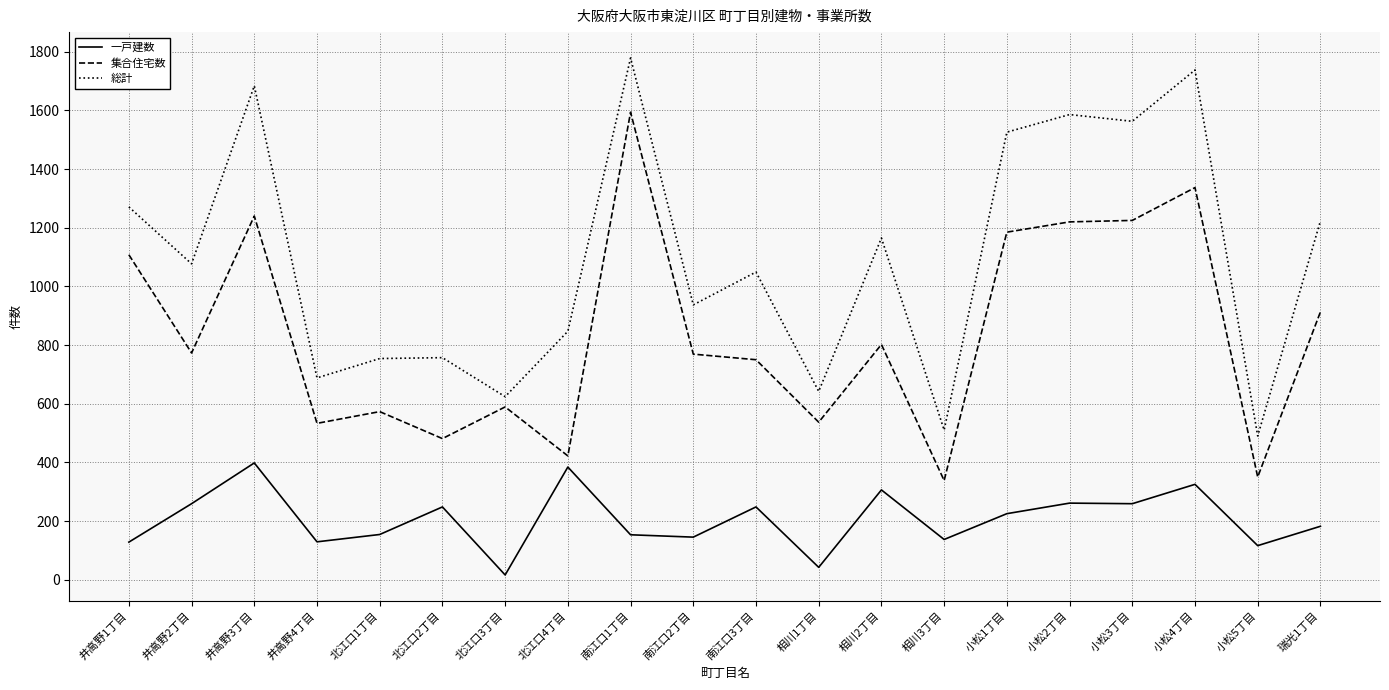

True or false: 一戸建数 and 総計 intersect in this chart.

False